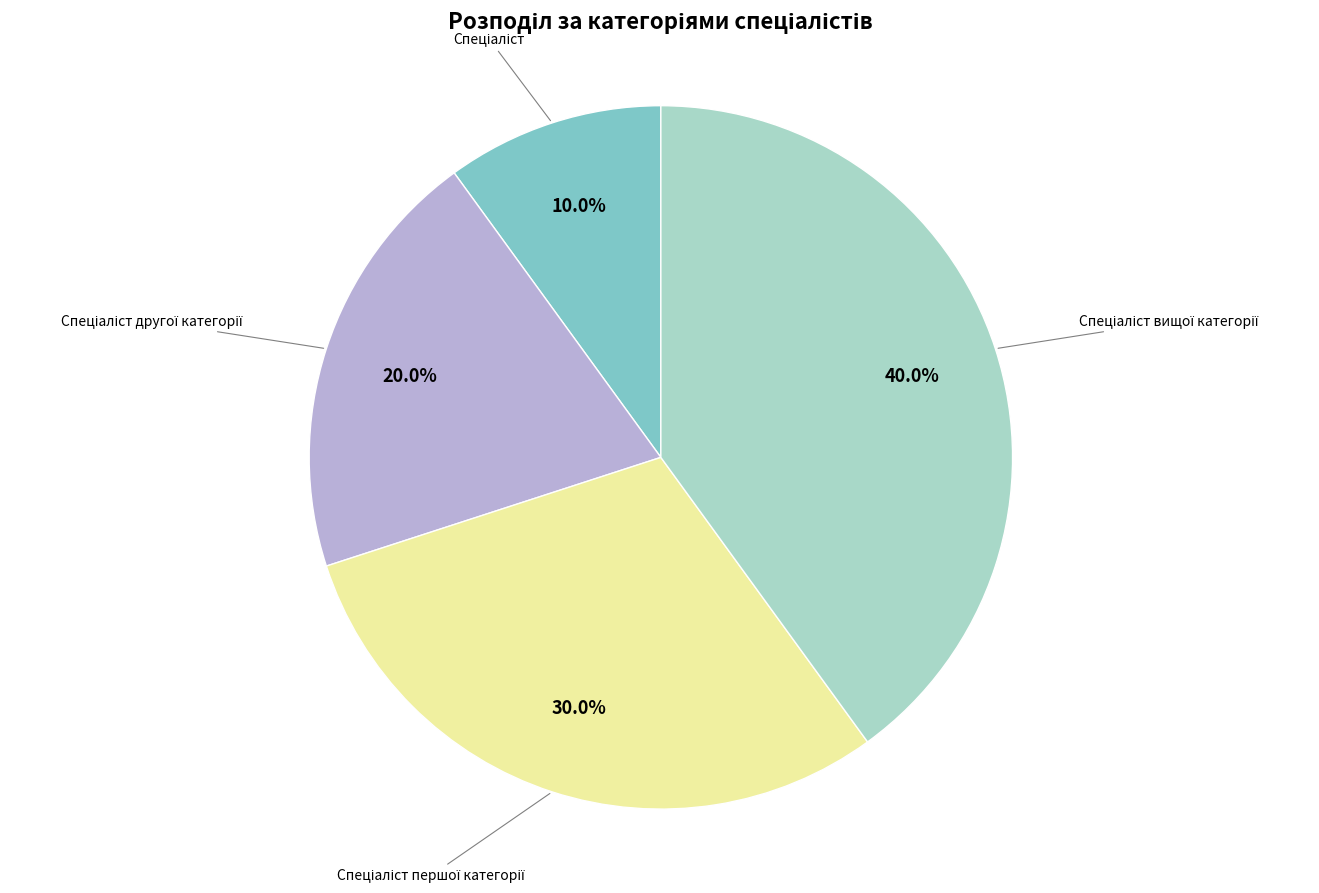

Is there any slice that represents more than half of the pie?

No